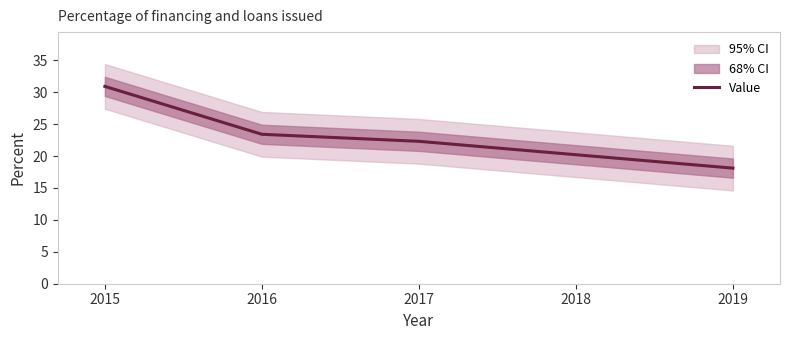

List the labels in order of Value value, smallest first.

2019, 2018, 2017, 2016, 2015